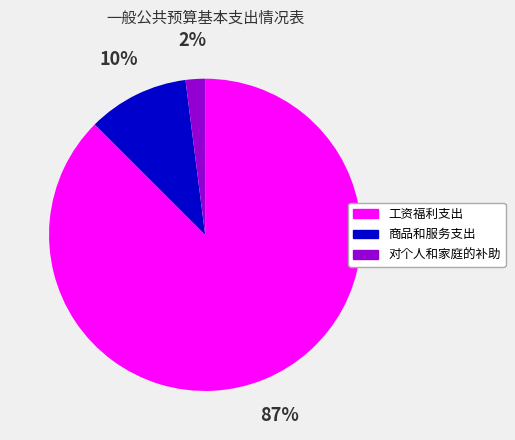

The 工资福利支出 slice represents 81% of the pie. True or false?

False